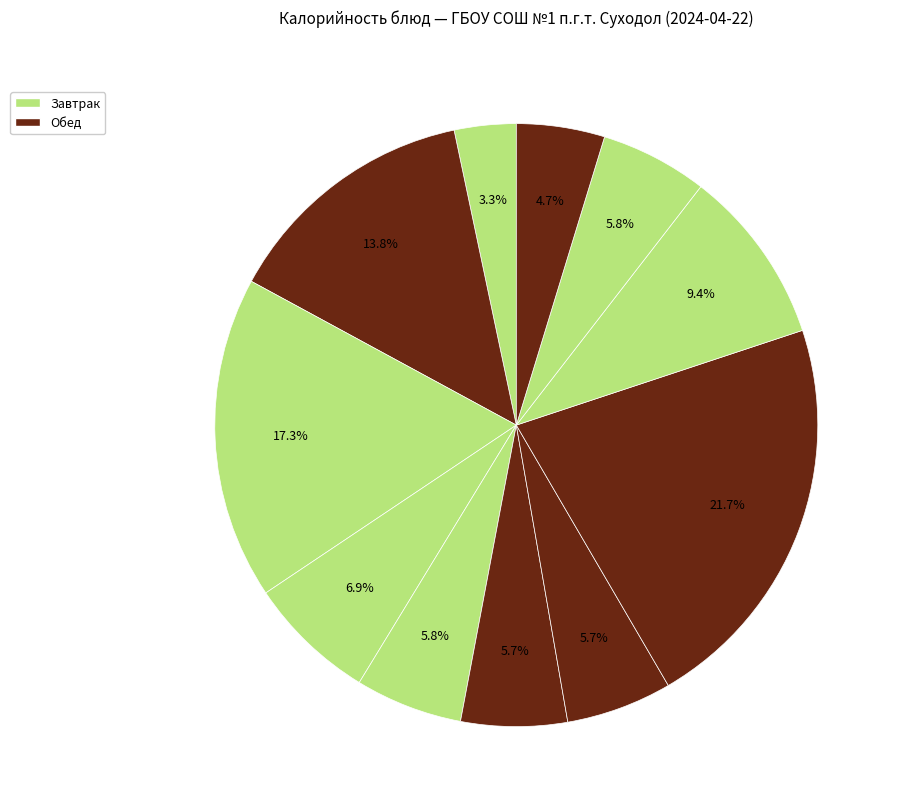

How many segments does this pie chart have?

11